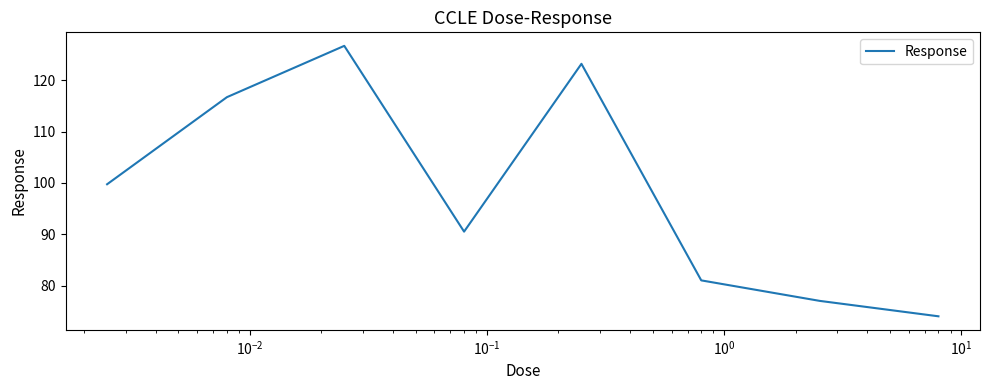

What is the average value?

98.6